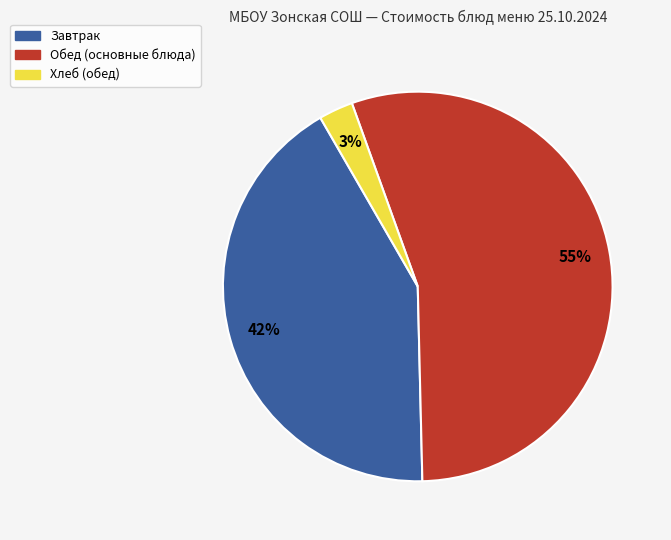

To the nearest percent, what is the difference between the largest and smallest slice percentages?

52%